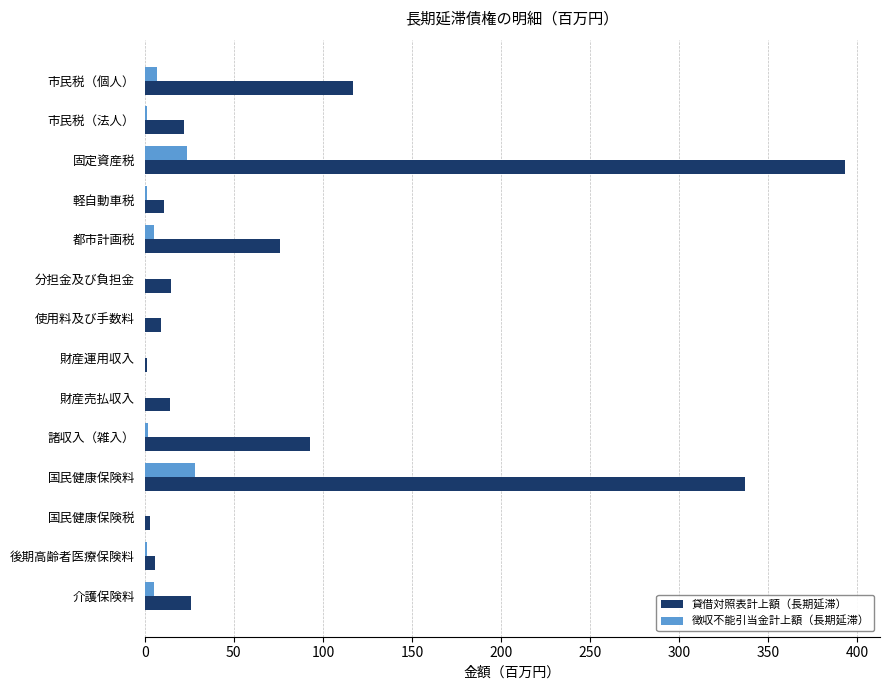

What is the highest value of the 貸借対照表計上額（長期延滞） series?

393